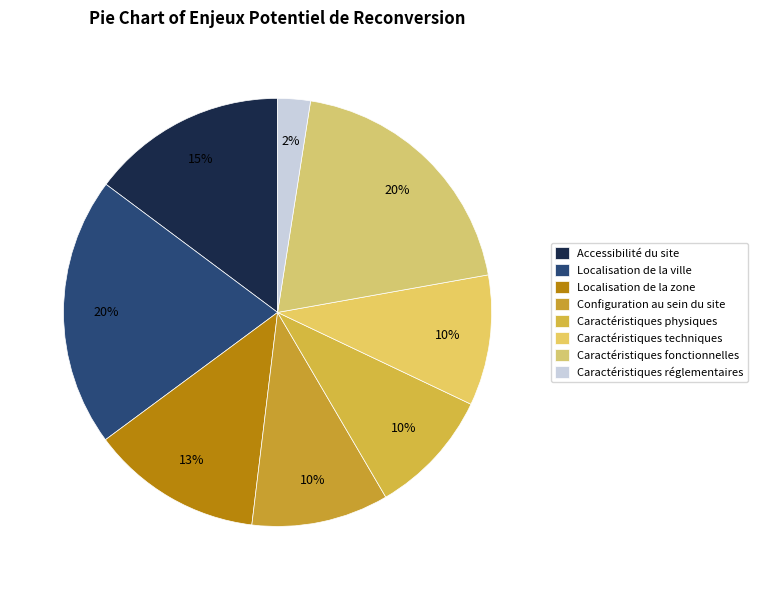

How many segments does this pie chart have?

8